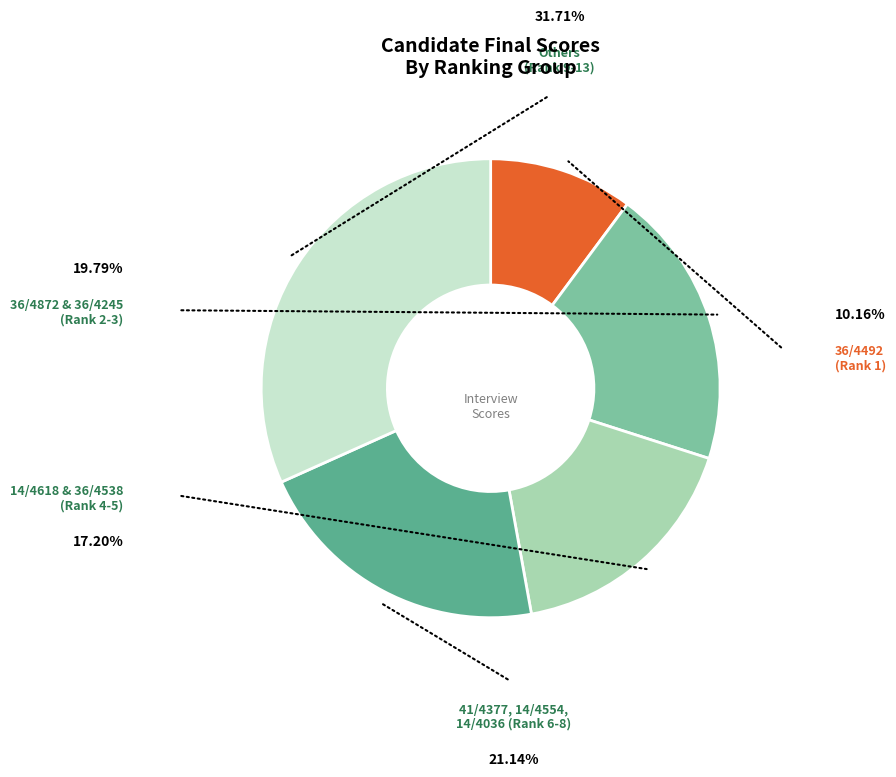

Does any single category account for the majority?

No